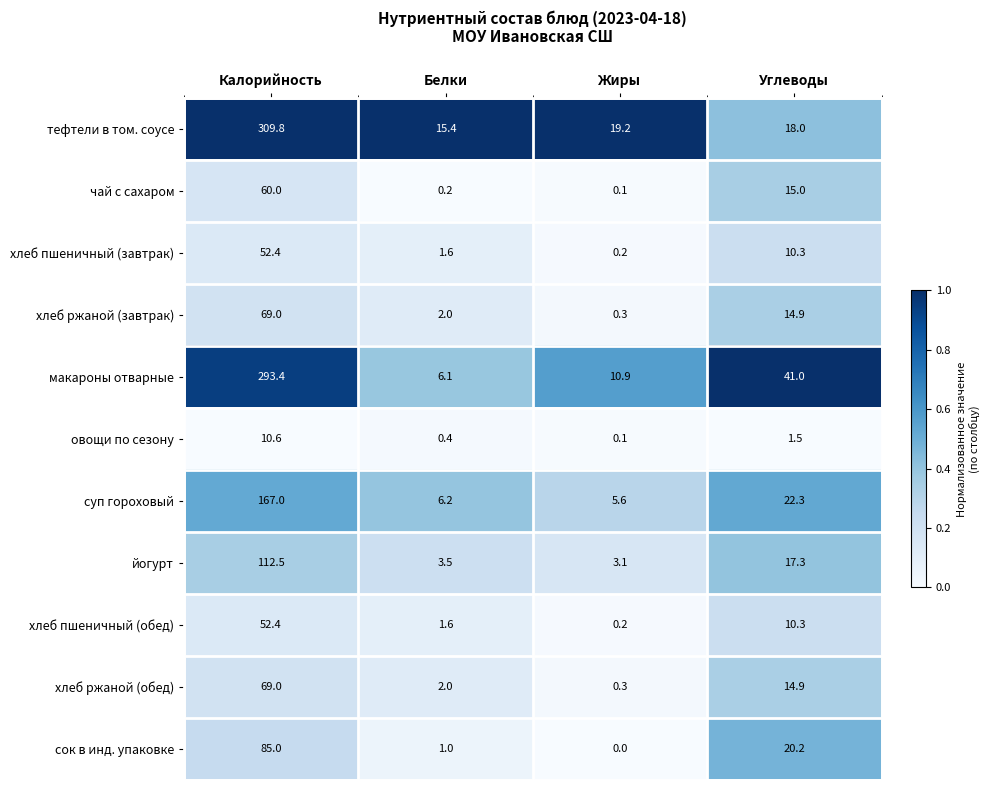

True or false: хлеб пшеничный (обед) has a value of 75.4 at Калорийность.

False